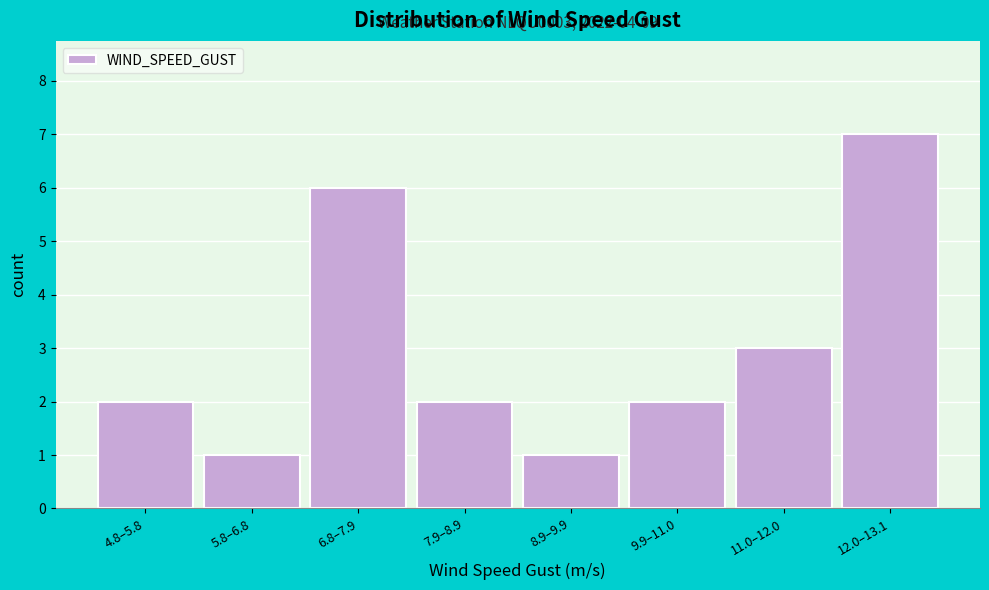

Reading right to left, what are all the values shown in this chart?

12.0–13.1=7	11.0–12.0=3	9.9–11.0=2	8.9–9.9=1	7.9–8.9=2	6.8–7.9=6	5.8–6.8=1	4.8–5.8=2